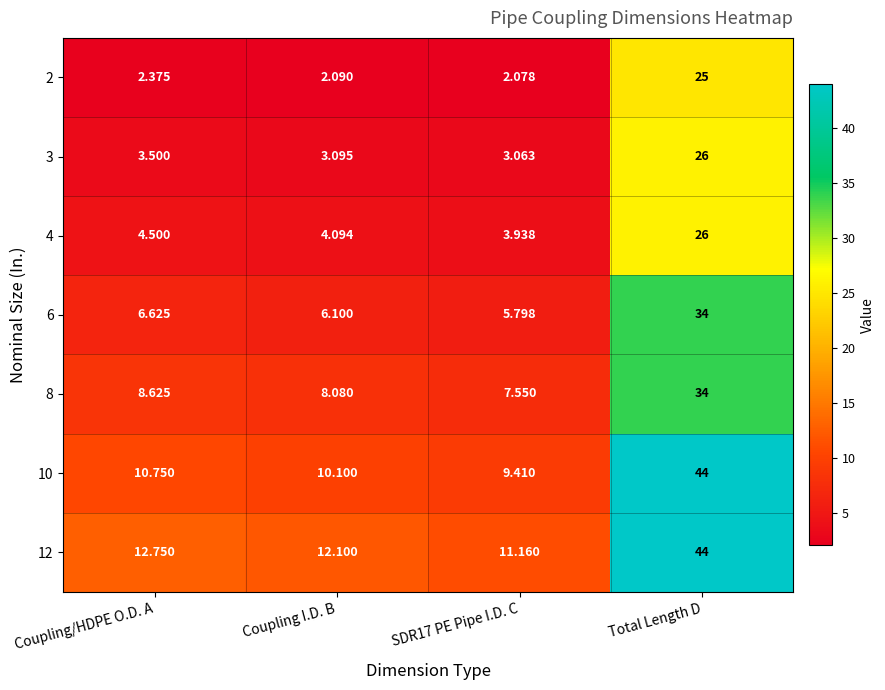

At which category does the chart reach its peak across all series?

Total Length D